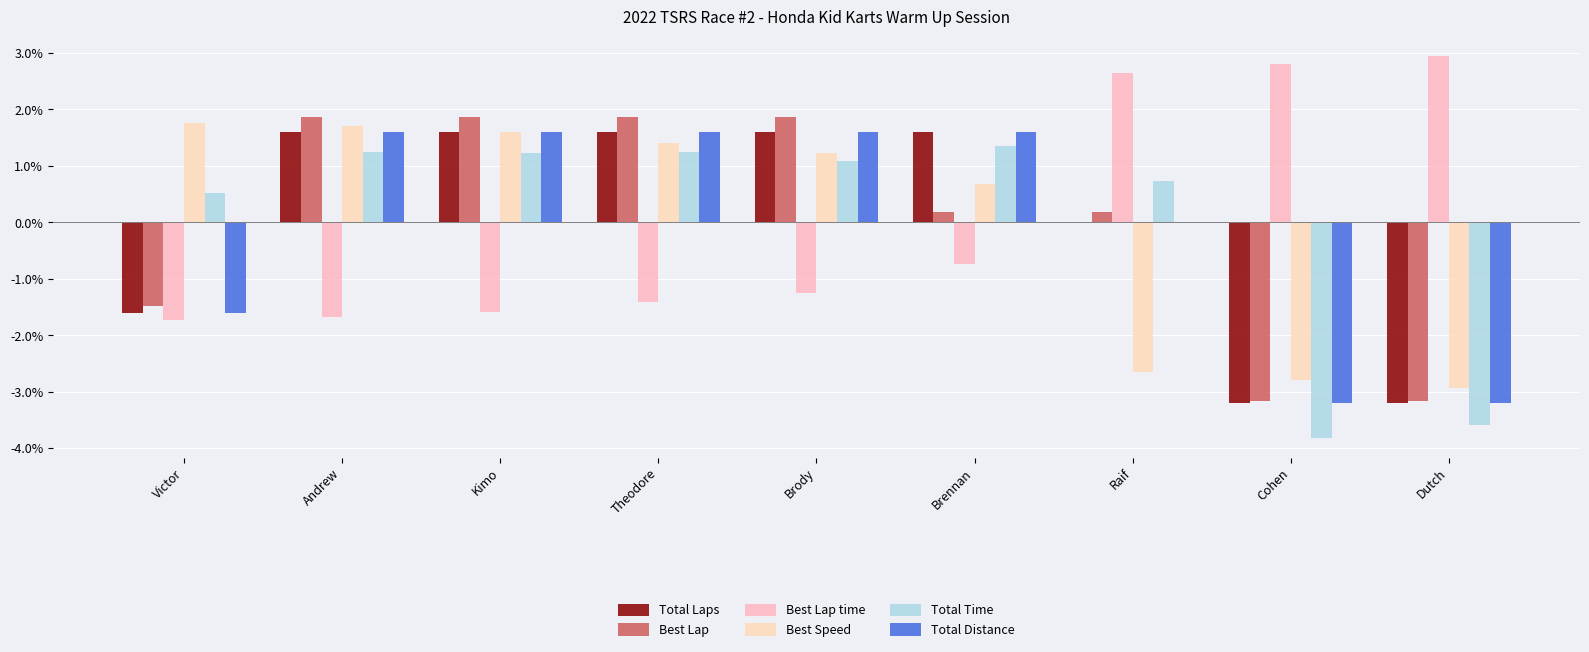

Which category has the highest value in the Total Time series?

Brennan